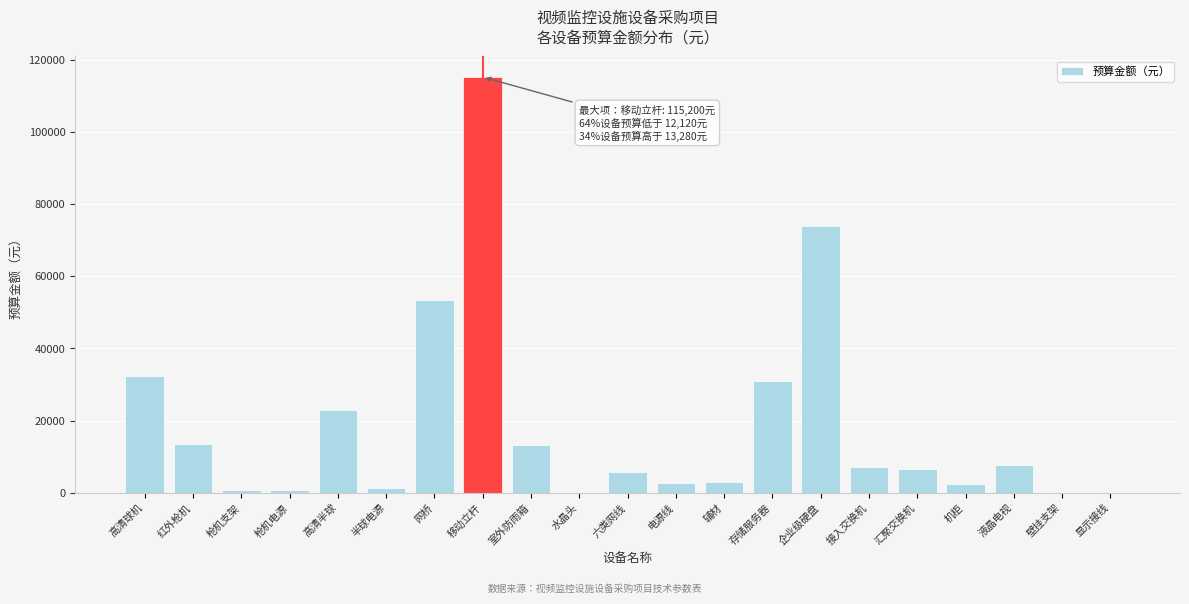

True or false: the data shows 22455 at 室外防雨箱.

False